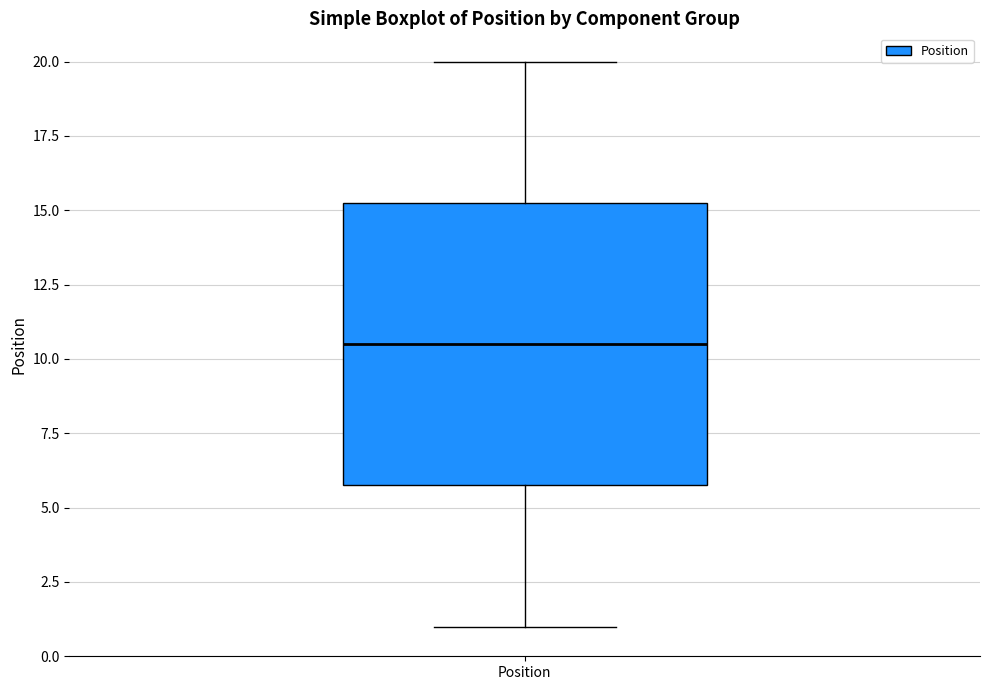

Read this box plot against the y-axis: the position of the median line, the range covered by the box, and the ends of both whiskers. The values are not printed on the chart, so give them approximately, as read against the axis.

median 10.5, box 6.0 to 15.5, whiskers 1.0 to 20.0